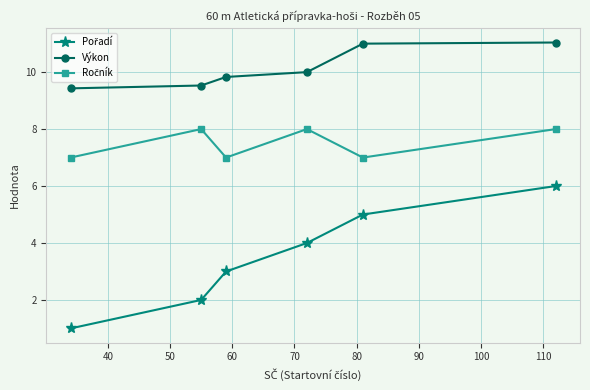

What is the difference between the maximum and minimum values in the Výkon series?

1.6